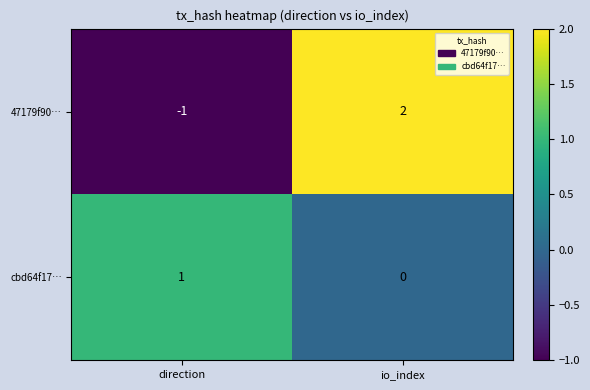

Reading left to right, transcribe all the data shown in this chart.

47179f90…: direction=-1	io_index=2
cbd64f17…: direction=1	io_index=0